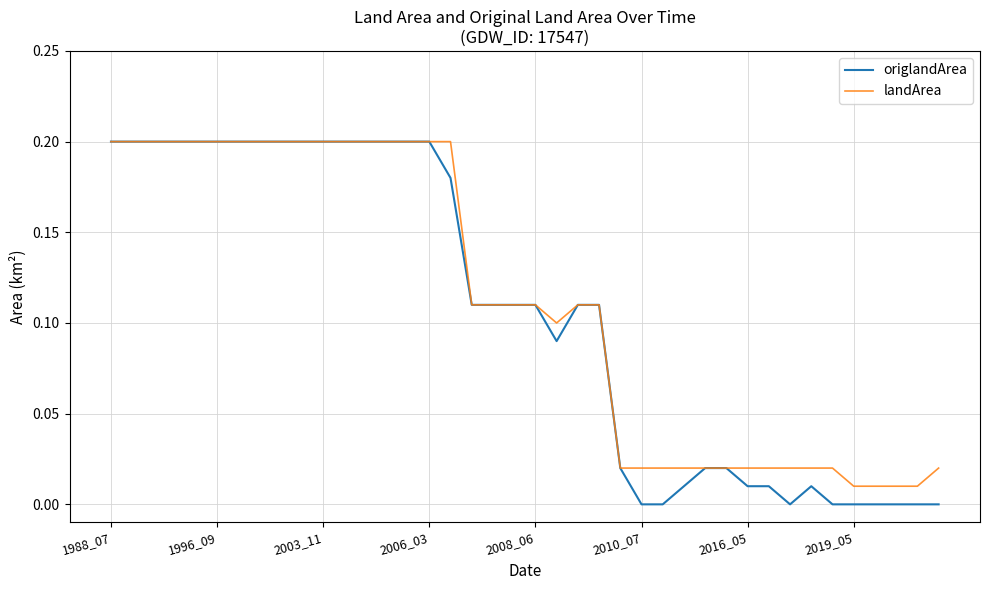

How many interior local valleys does the origlandArea series have?

2